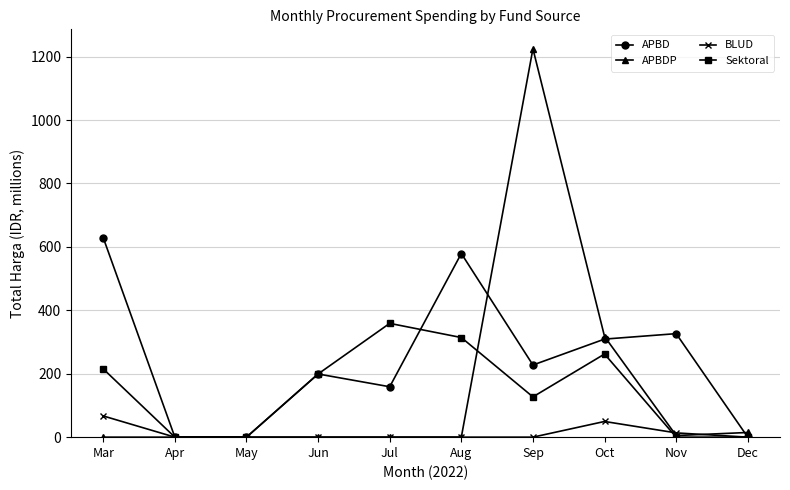

True or false: BLUD and Sektoral cross at least once.

True